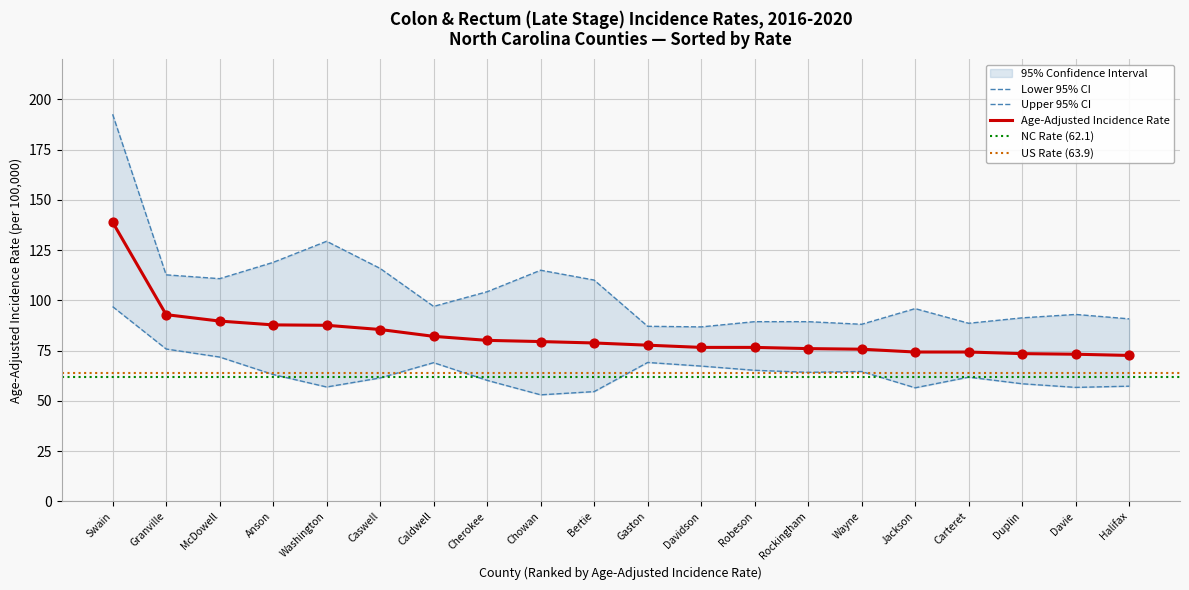

Which series contains the lowest Y value?

Lower 95% CI